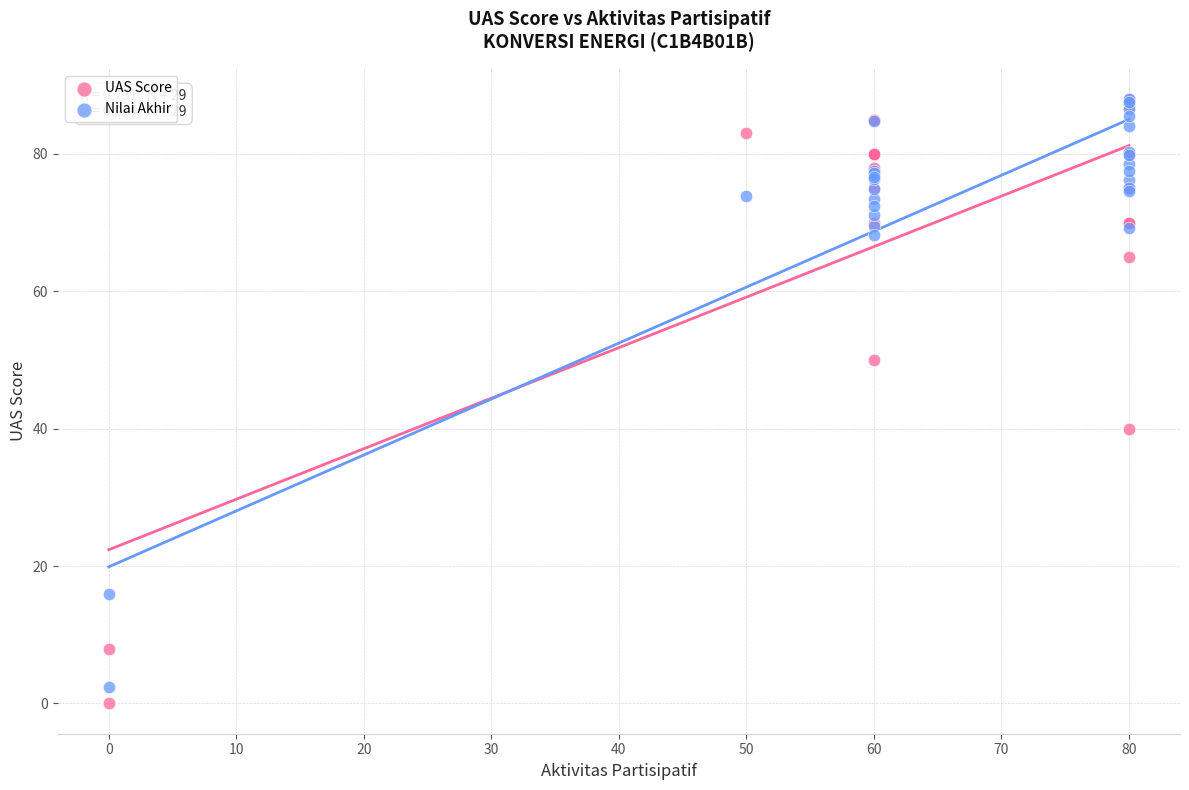

Across all series, what Y value is closest to 44?

40.0